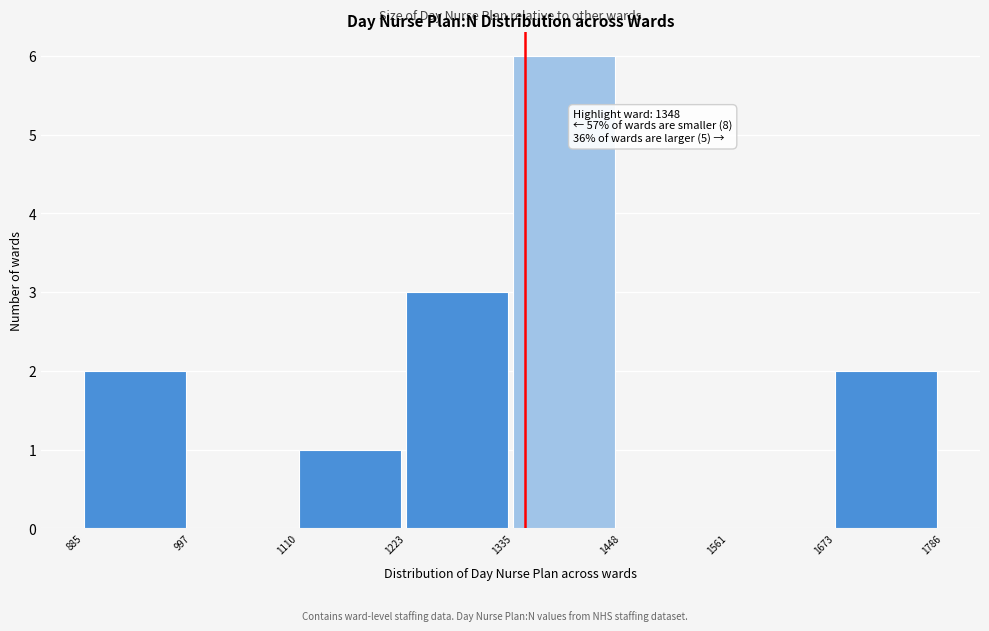

Over which range of the x-axis is the bar tallest?

1335 to 1448